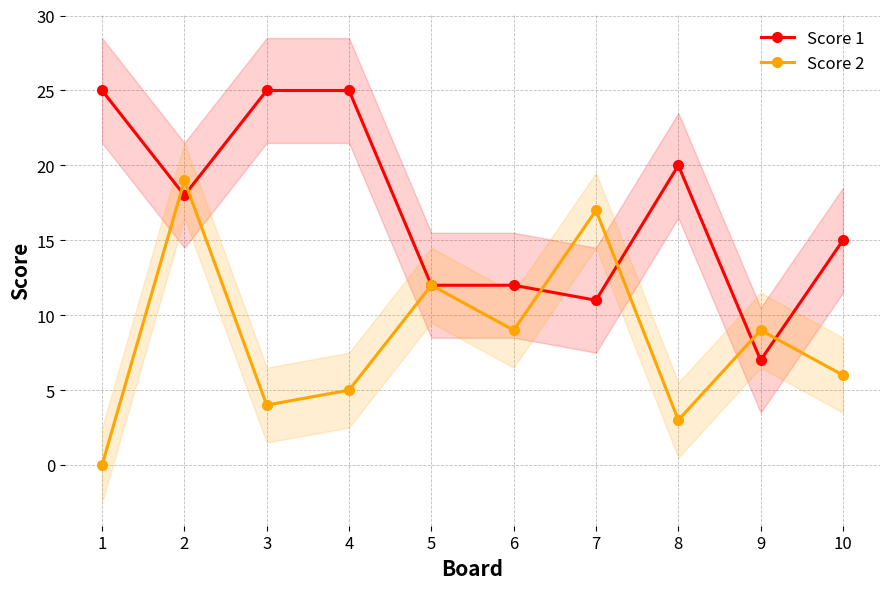

What is the value of the Score 2 point at the 10th from the left?

6